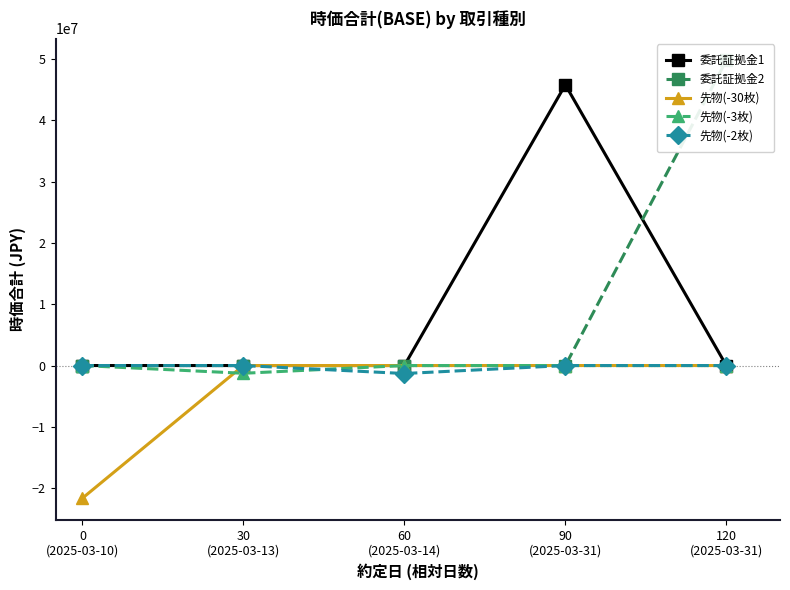

What is the spread (max minus min) of values at 90
(2025-03-31)?

45769425